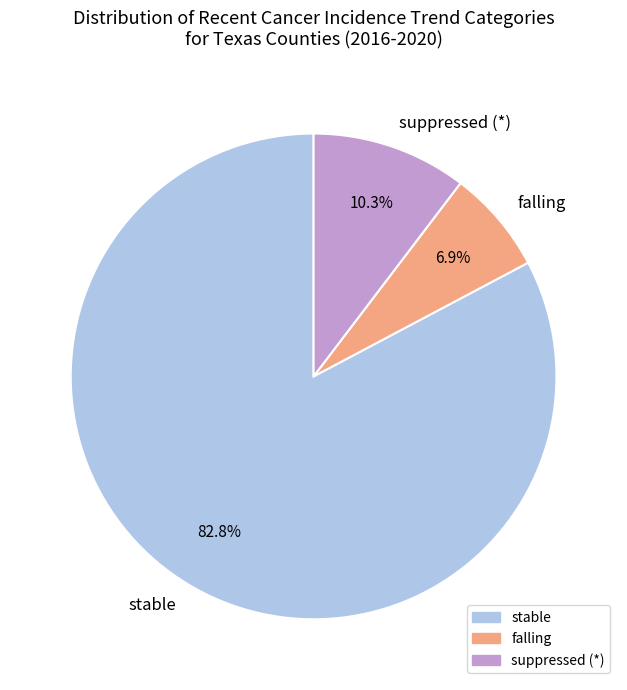

What is the majority slice?

stable